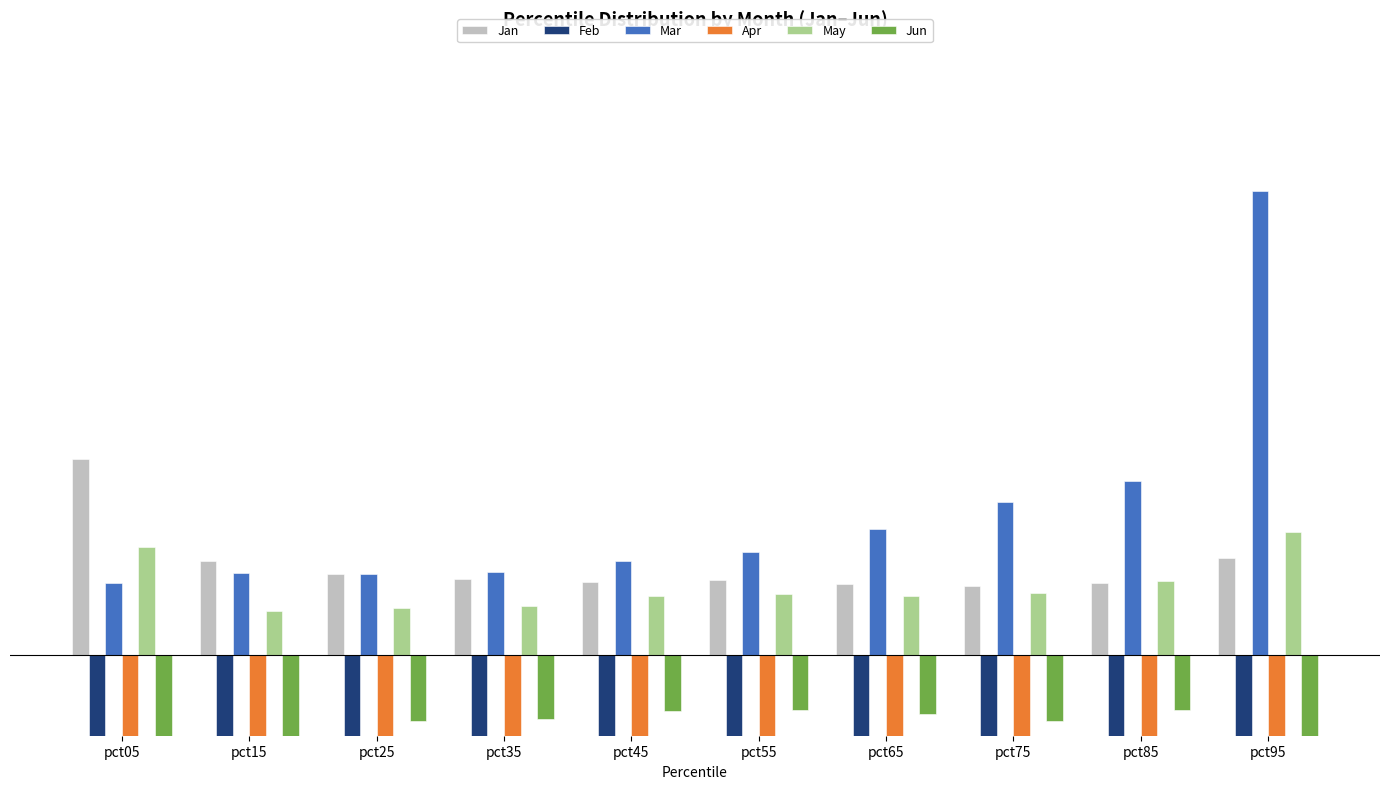

What is the maximum value for May?

0.5